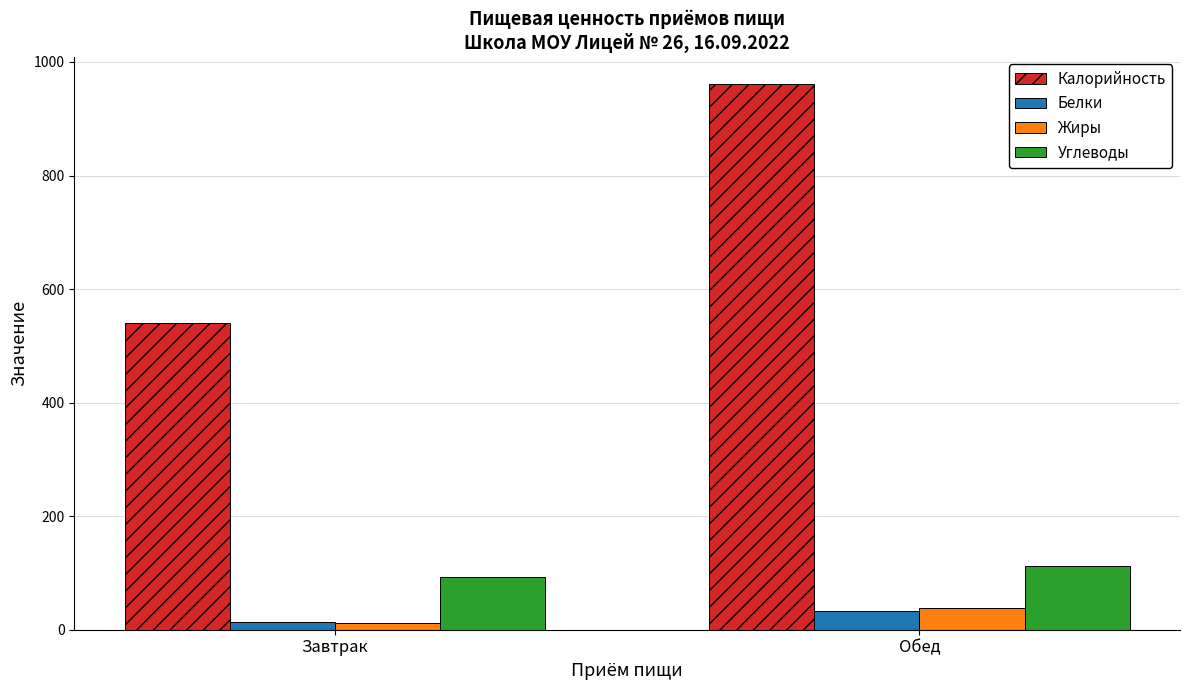

Reading right to left, extract all data points from this chart.

Калорийность: Обед=961	Завтрак=541
Белки: Обед=33	Завтрак=13
Жиры: Обед=39	Завтрак=12
Углеводы: Обед=113	Завтрак=93